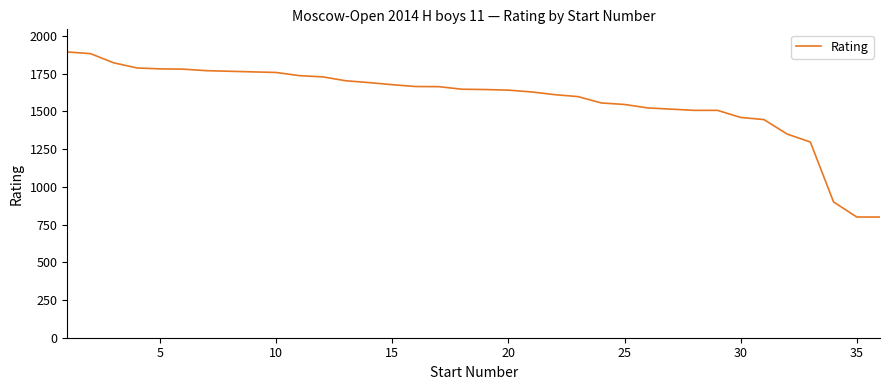

What is the minimum value shown in the chart?

800